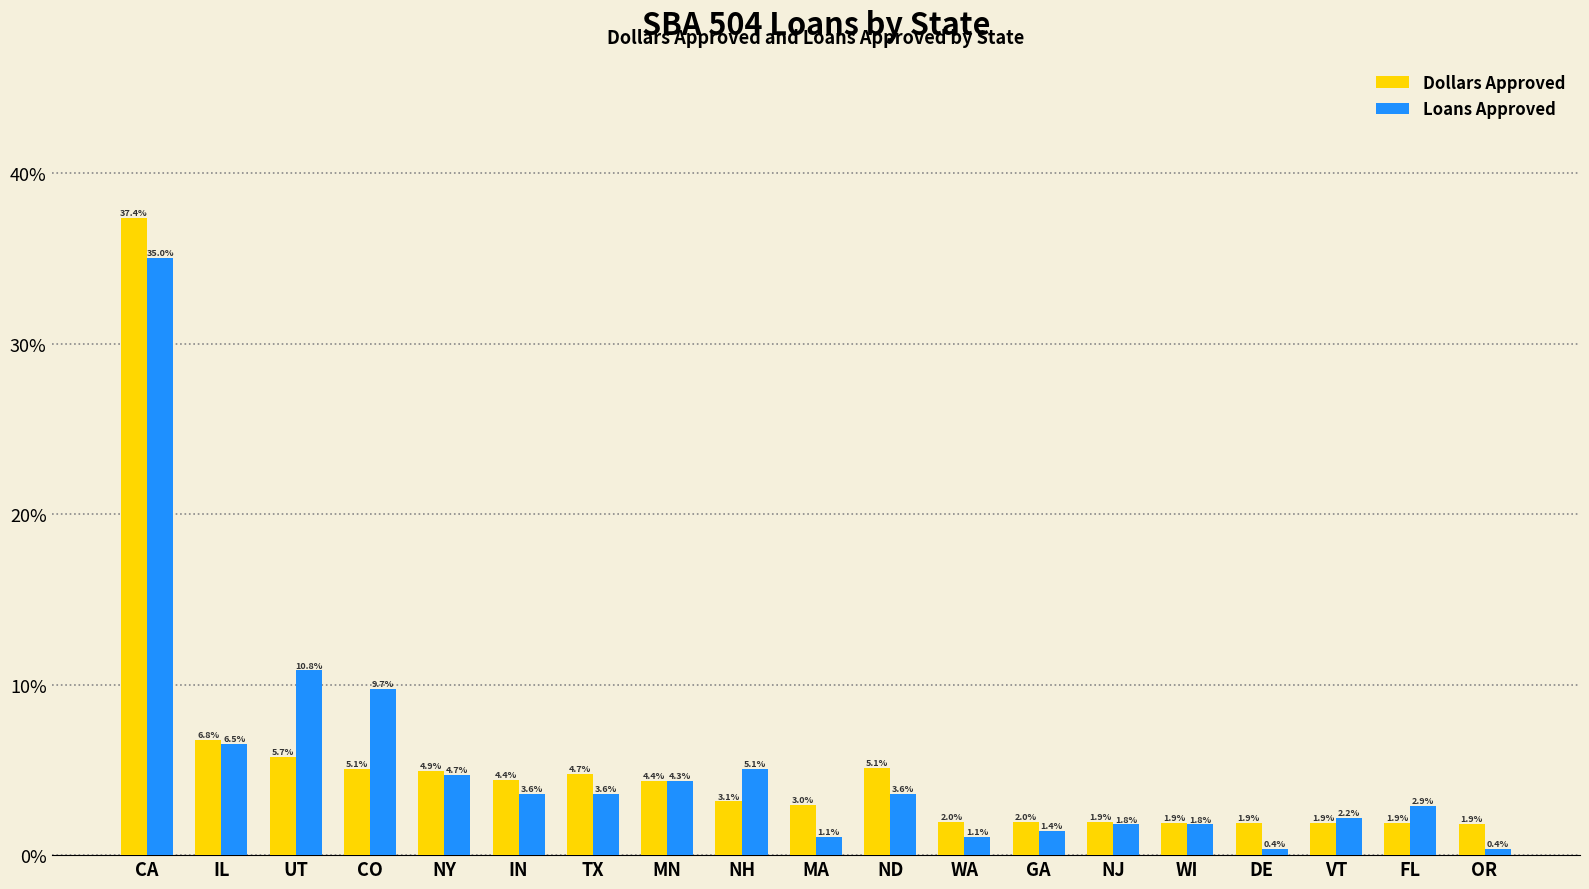

What is the label of the 11th bar from the left?

ND